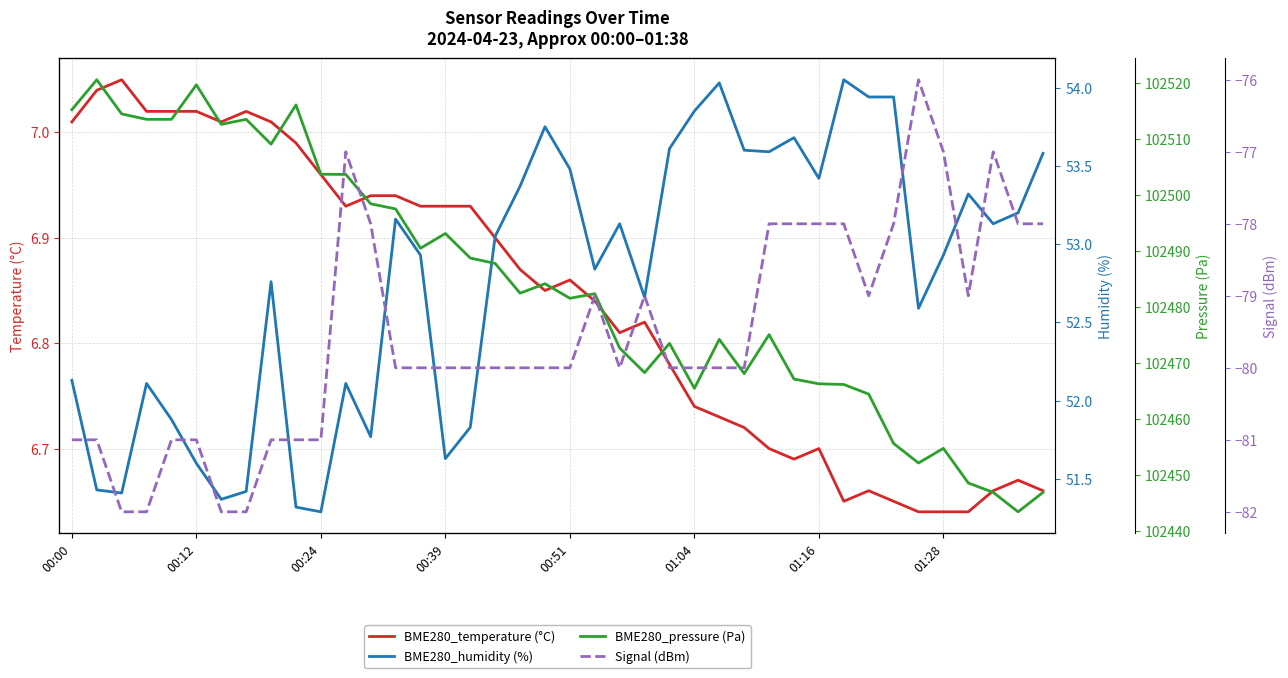

True or false: BME280_humidity (%) and BME280_temperature (°C) intersect in this chart.

False